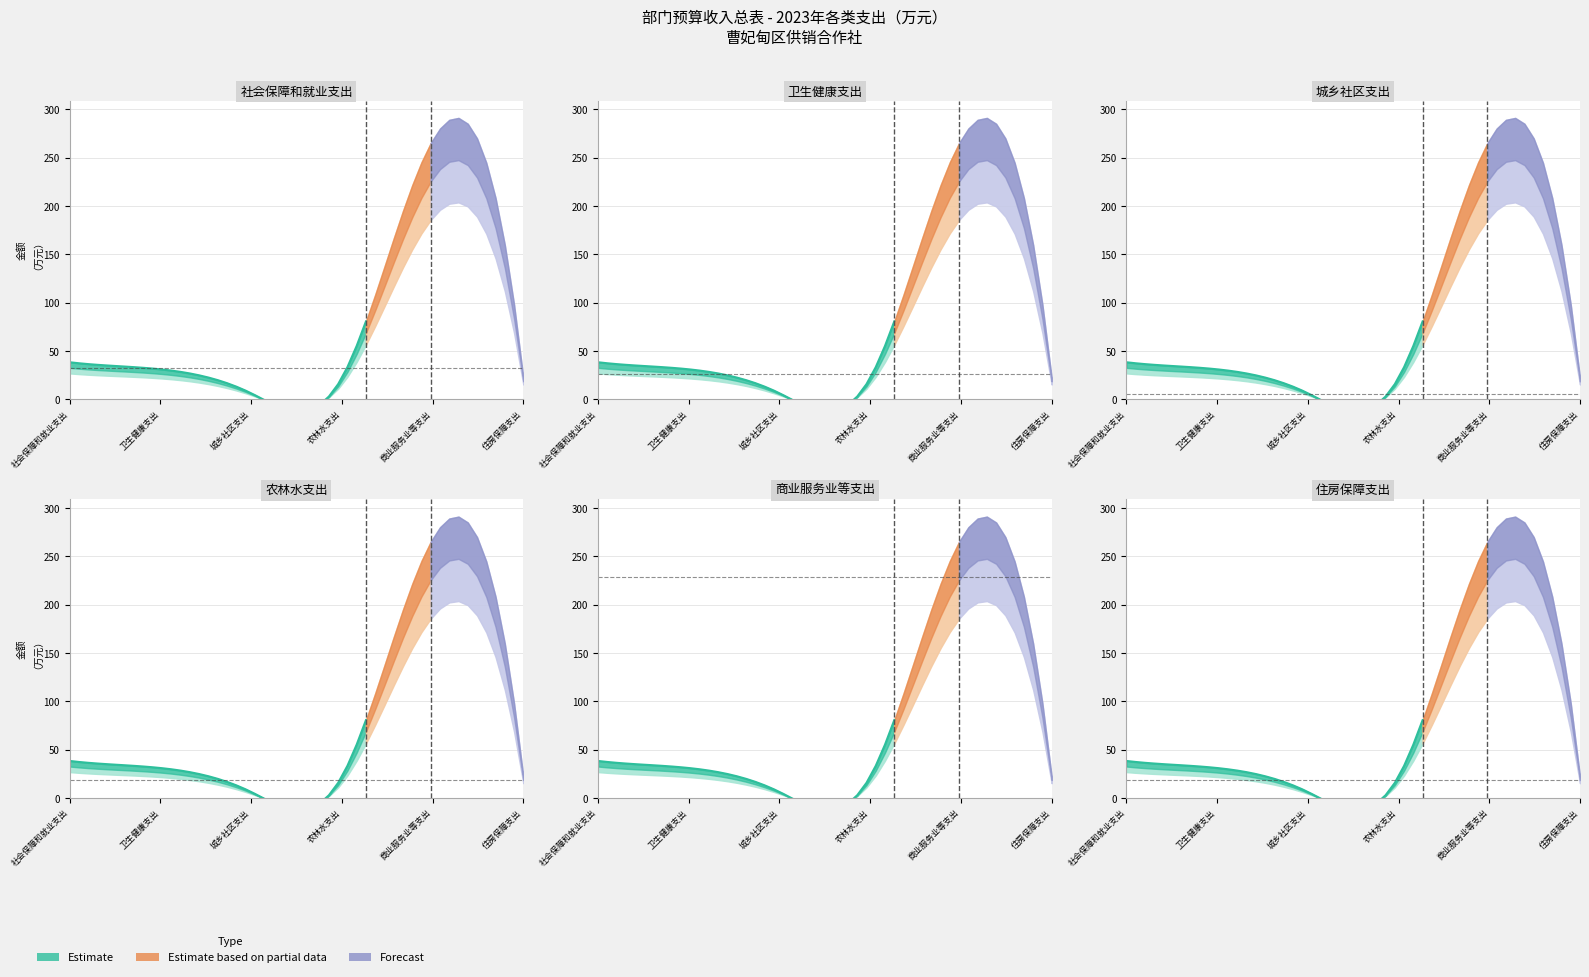

Read the 合计 value at 社会保障和就业支出.

38.5